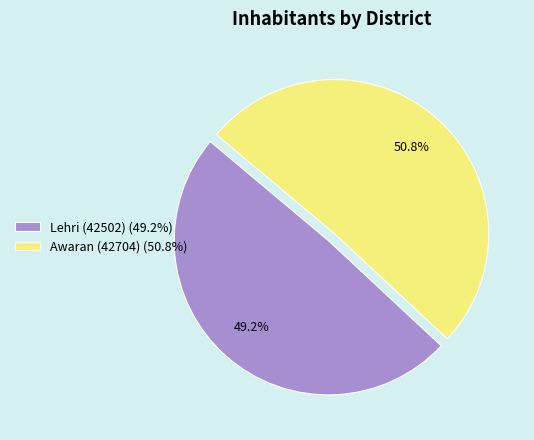

To the nearest percent, what portion does Lehri (42502) represent?

49%